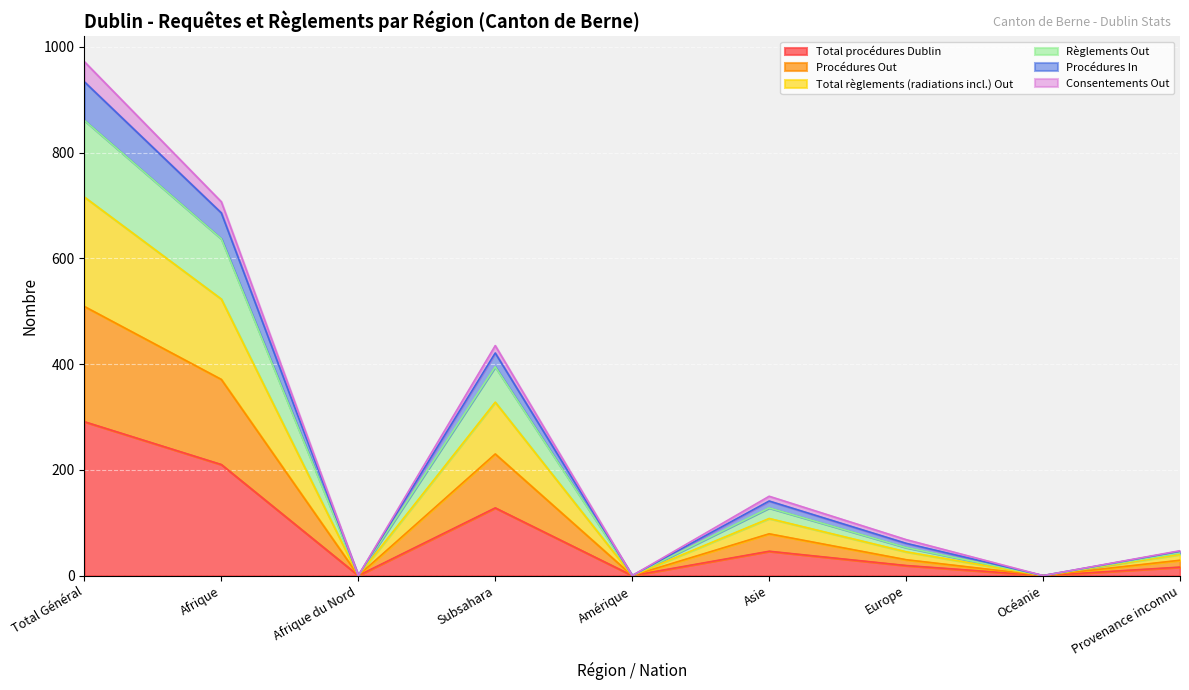

How many positive values does the Total règlements (radiations incl.) Out series have?

6